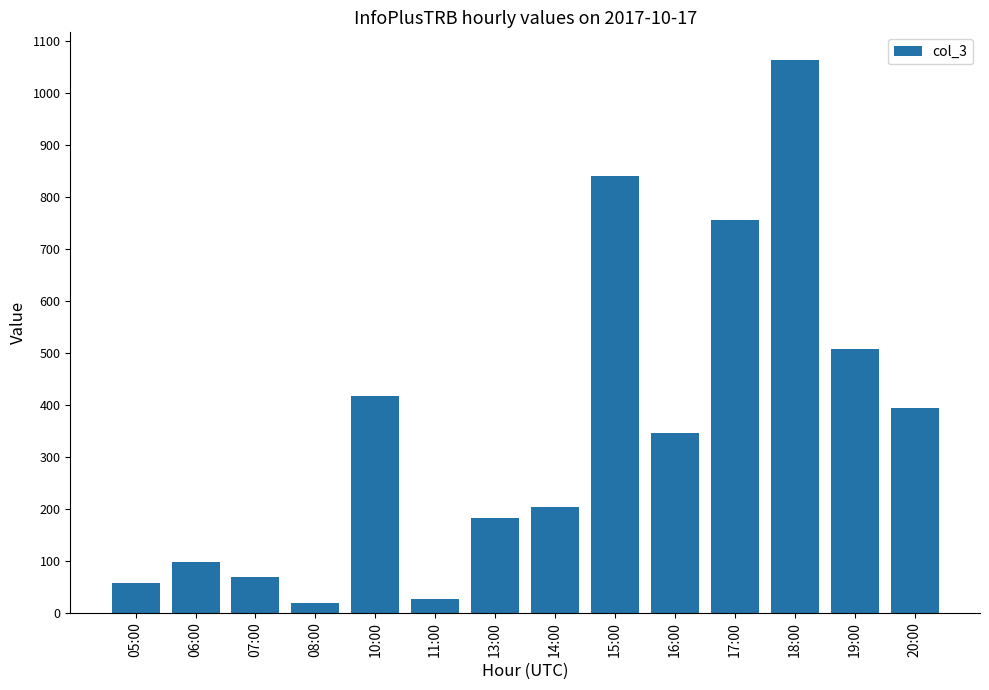

What is the value of the 12th bar from the left?

1064